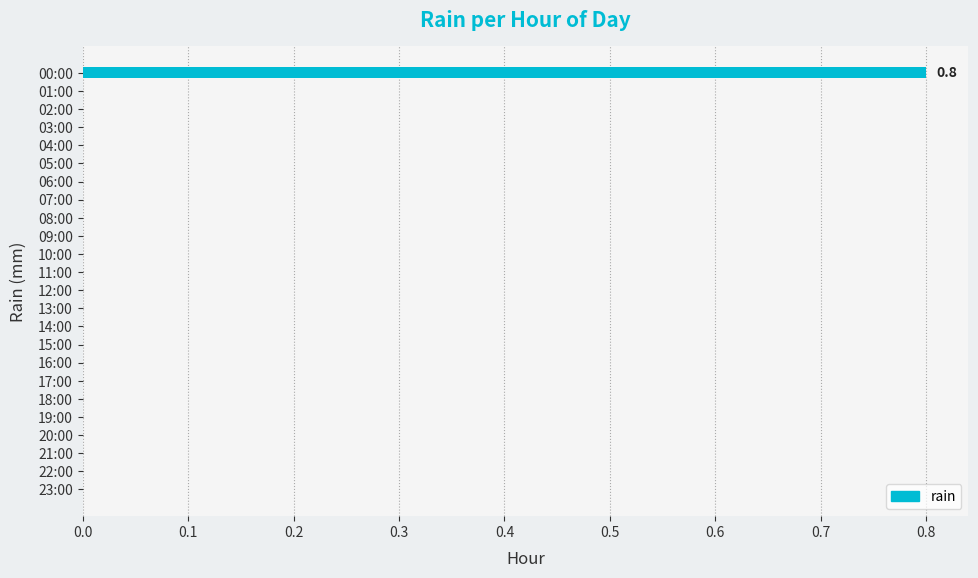

The chart shows a value of 0.8 at 00:00. True or false?

True